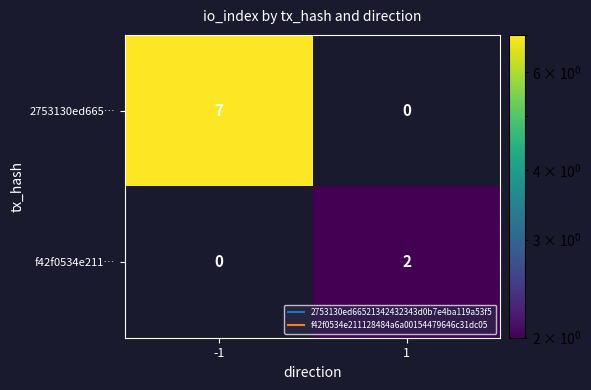

Reading left to right, what are all the values shown in this chart?

2753130ed665…: -1=7	1=0
f42f0534e211…: -1=0	1=2